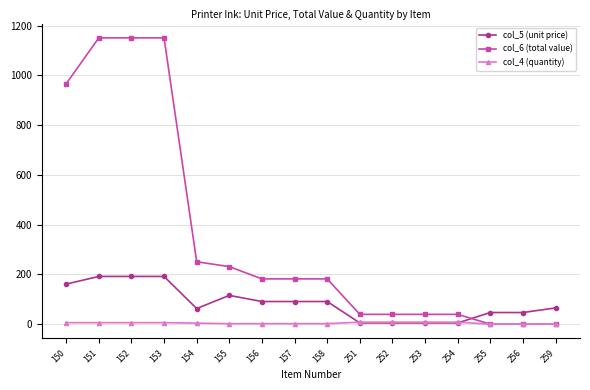

List the series in order of their overall mean, lowest first.

col_4 (quantity), col_5 (unit price), col_6 (total value)